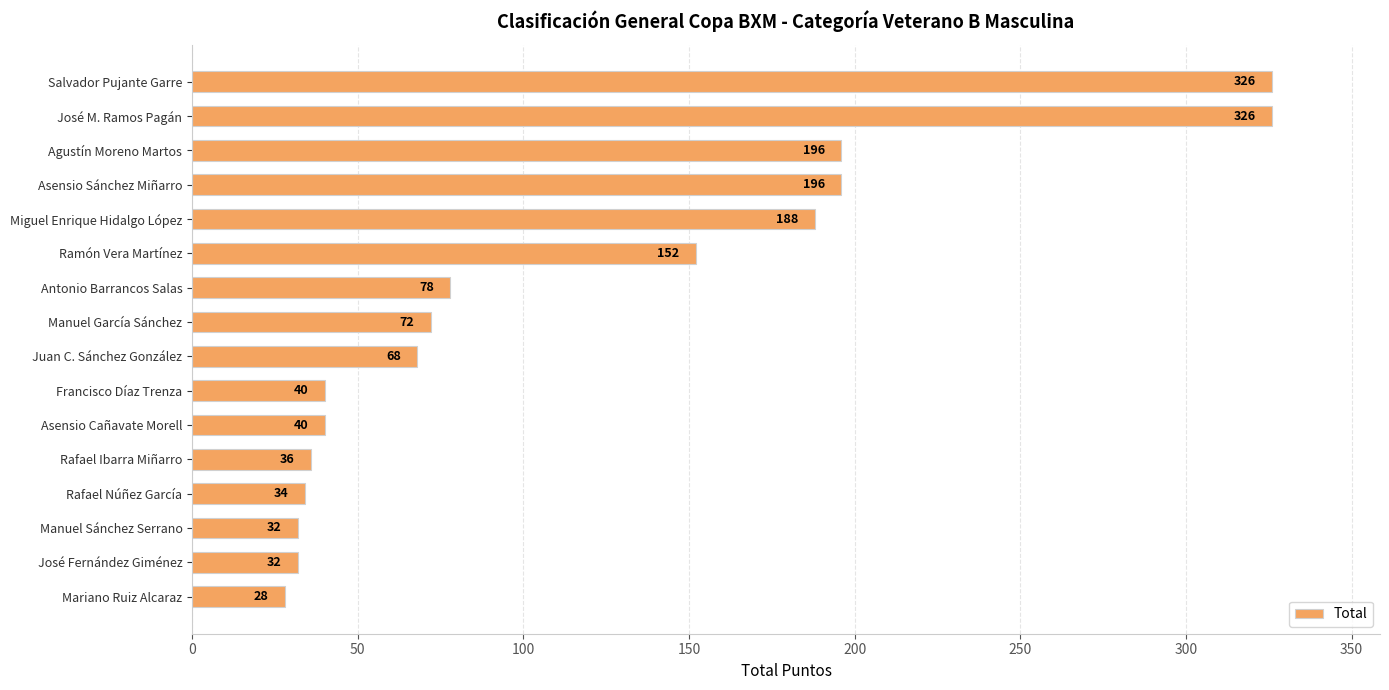

What is the label of the 4th bar from the bottom?

Rafael Núñez García